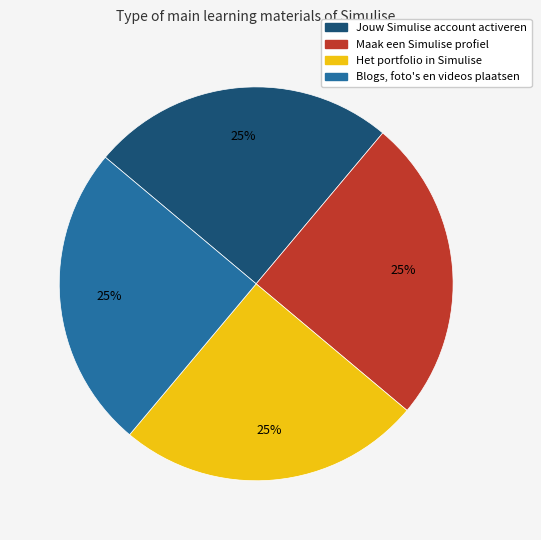

Does Maak een Simulise profiel account for over 50% of the chart?

No